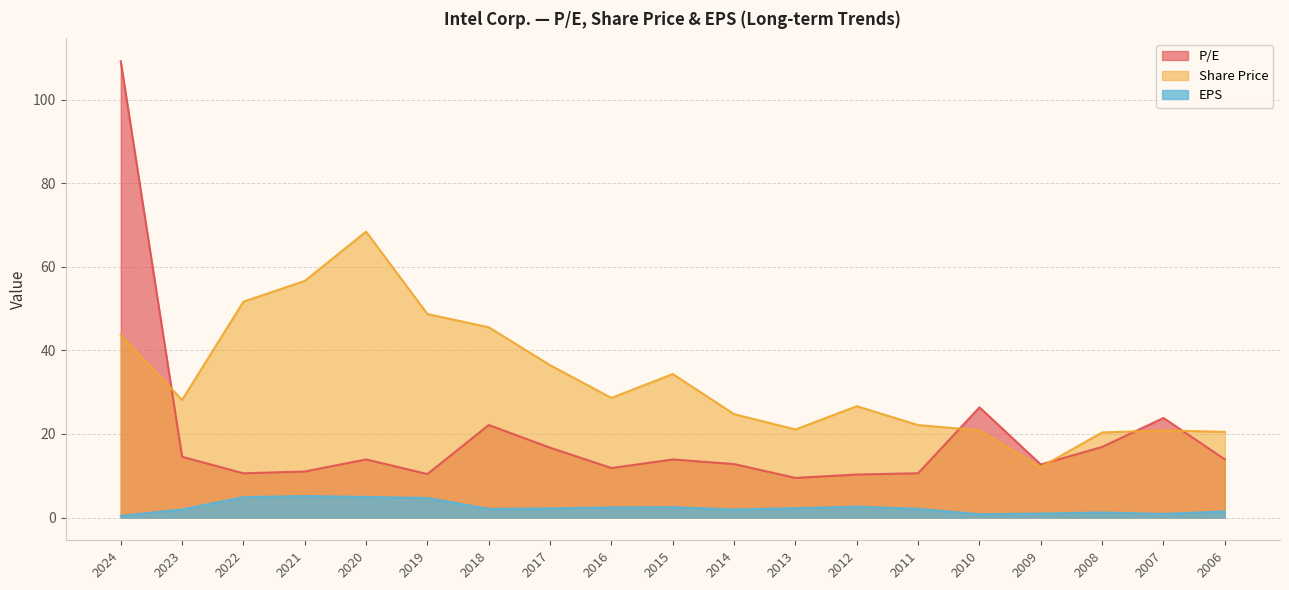

What is the total value across all series at 2012?

39.5